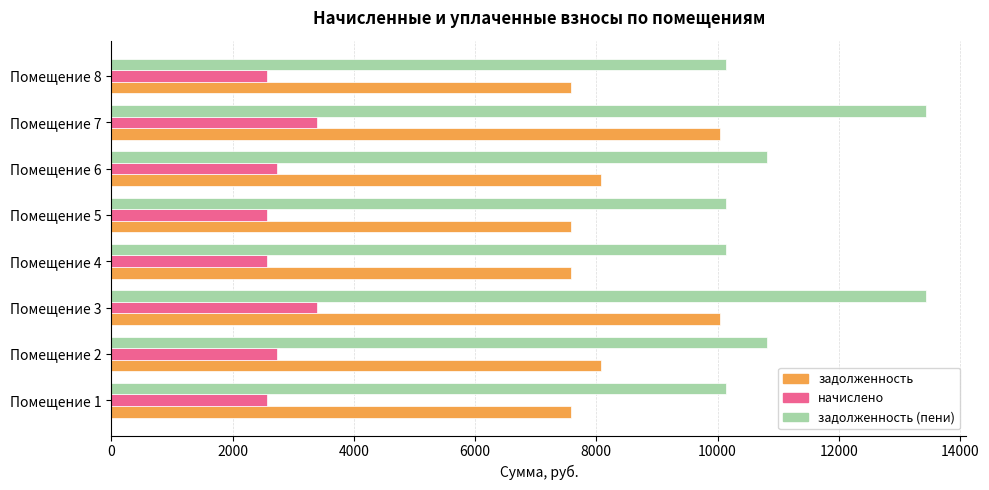

Which series has the widest spread of values?

задолженность (пени)